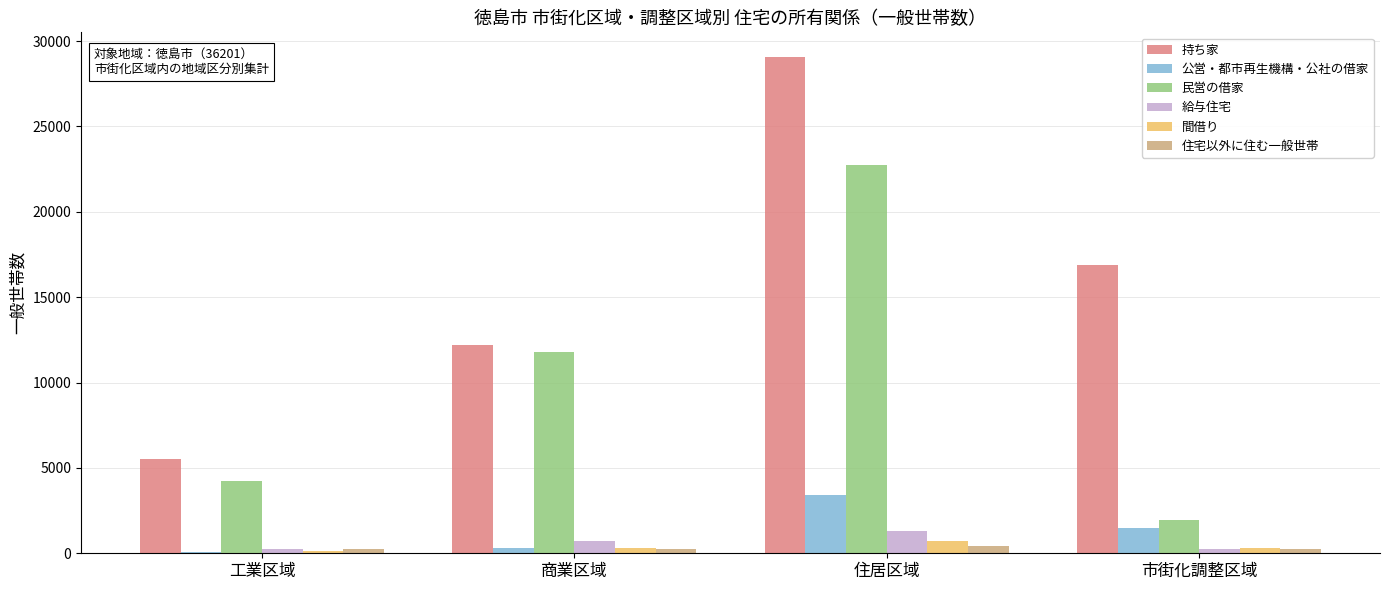

What value does the 持ち家 series have at 住居区域?

29057